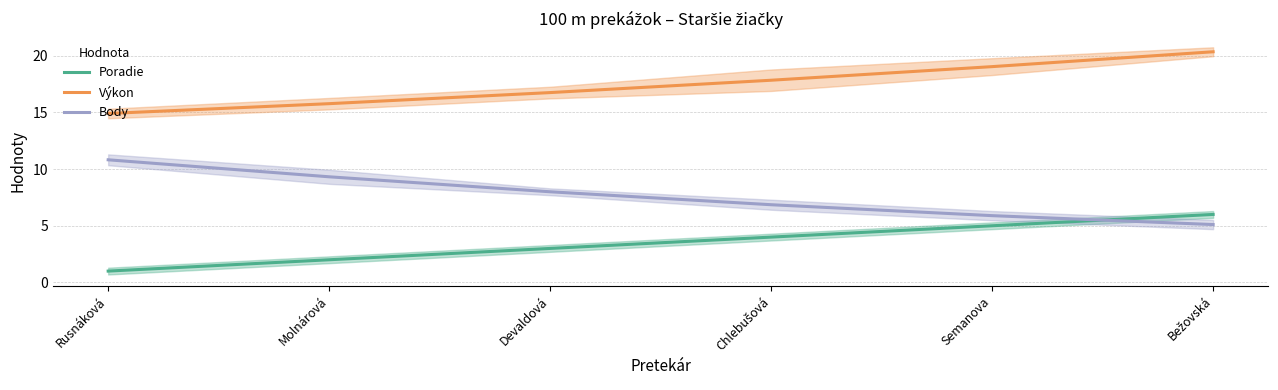

At how many categories does at least one series exceed 11?

6